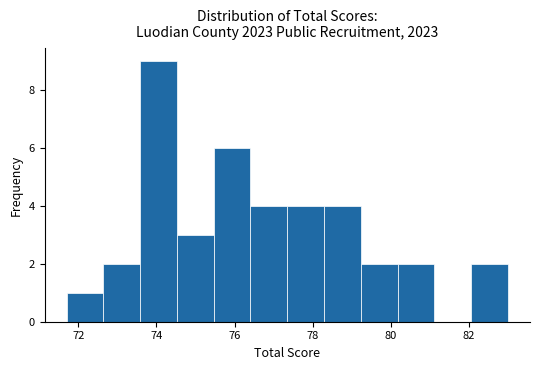

Reading left to right, transcribe this chart: for each bar, give the range it covers on the x-axis and its height. Neither the bar edges nor the heights are printed on the chart, so give them approximately, as read against the axes.

71.8 to 72.6: 1
72.6 to 73.6: 2
73.6 to 74.6: 9
74.6 to 75.4: 3
75.4 to 76.4: 6
76.4 to 77.4: 4
77.4 to 78.2: 4
78.2 to 79.2: 4
79.2 to 80.2: 2
80.2 to 81.2: 2
81.2 to 82.0: 0
82.0 to 83.0: 2